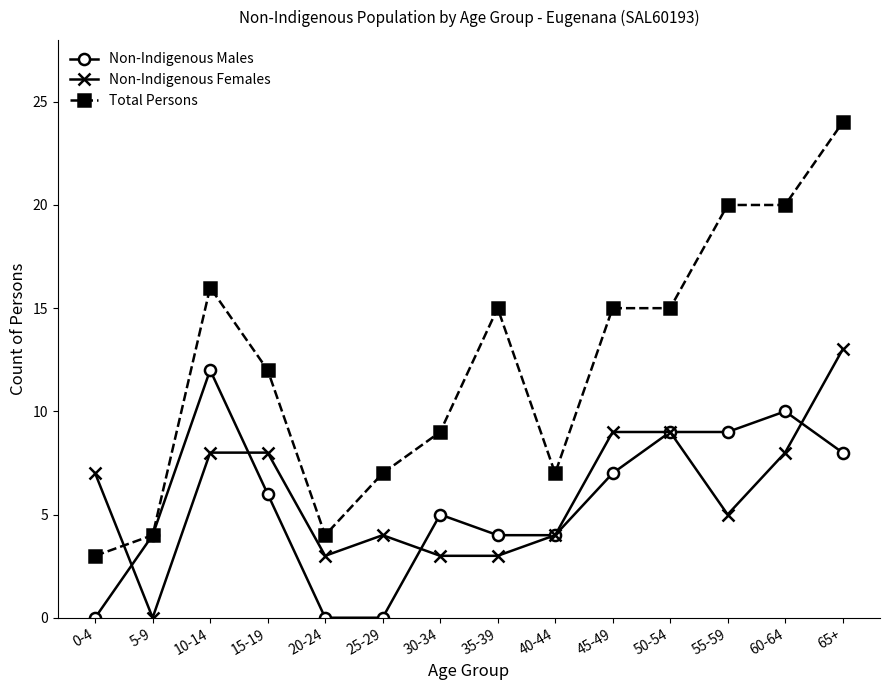

At which category does Total Persons reach its first local valley?

20-24